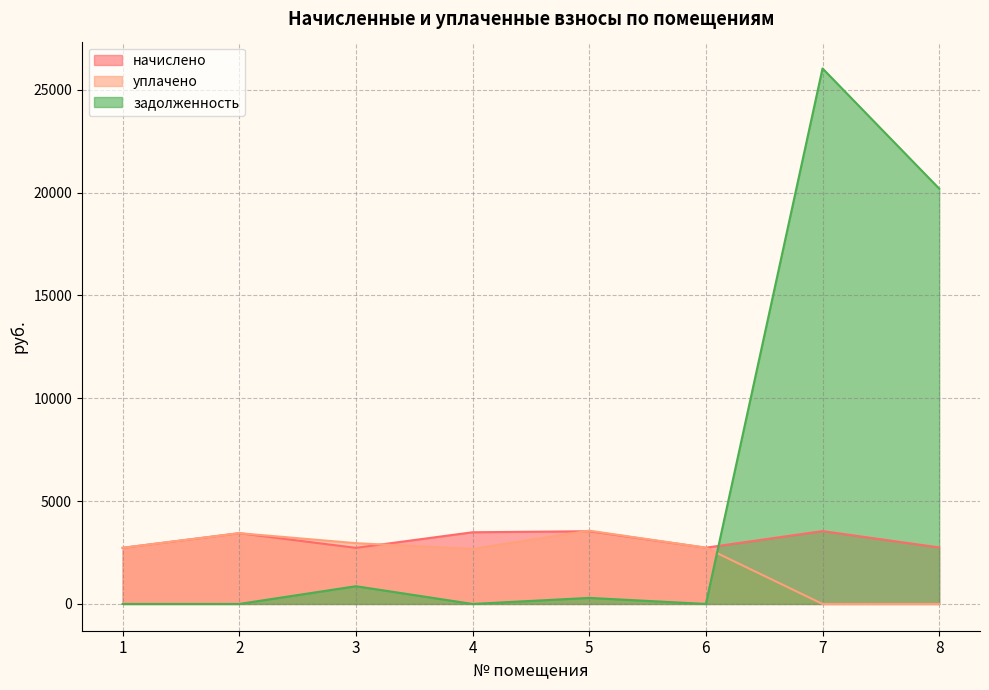

Rank the series by their average value, from highest to lowest.

задолженность, начислено, уплачено